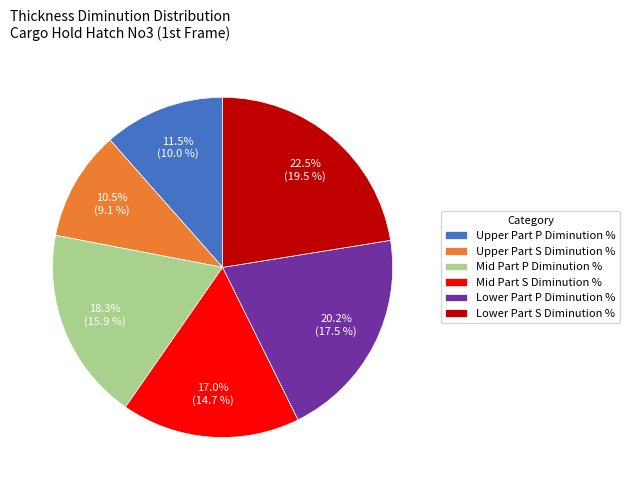

Is Upper Part P Diminution % the majority of the pie?

No